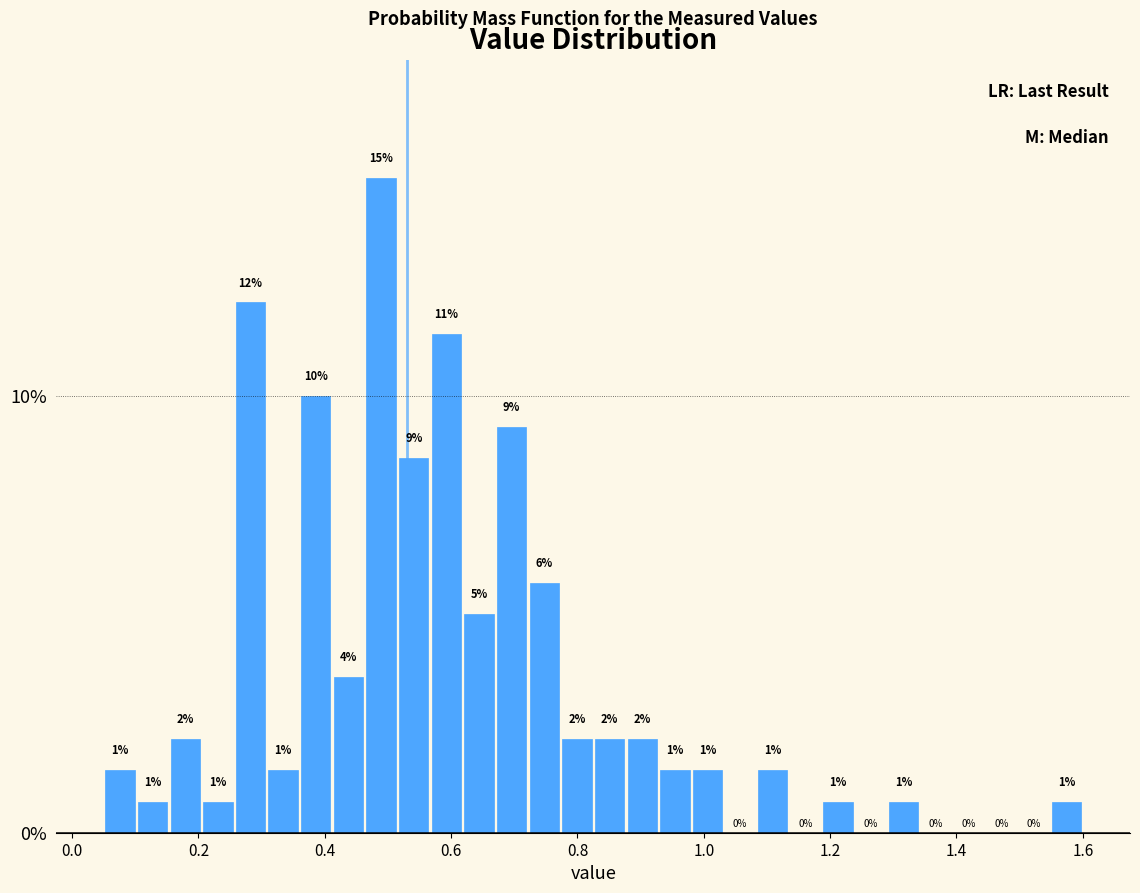

Around what value on the x-axis is the tallest bar? Give the approximate position of its centre, as read against the axis.

0.48